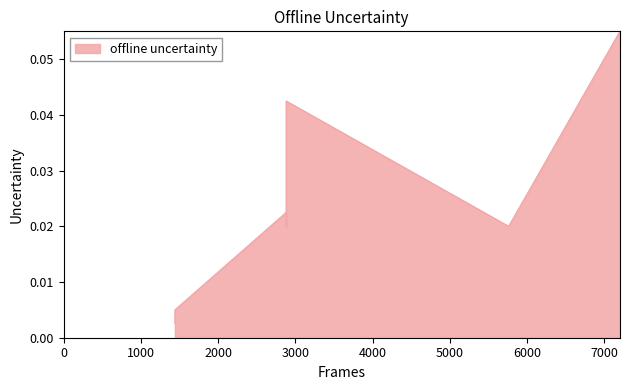

The chart shows a value of 0.0 at 2. True or false?

True